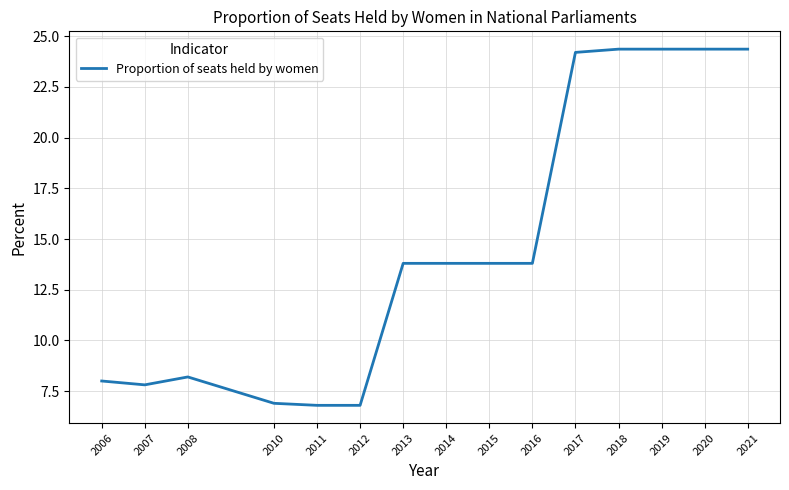

What is the smallest value displayed?

6.8